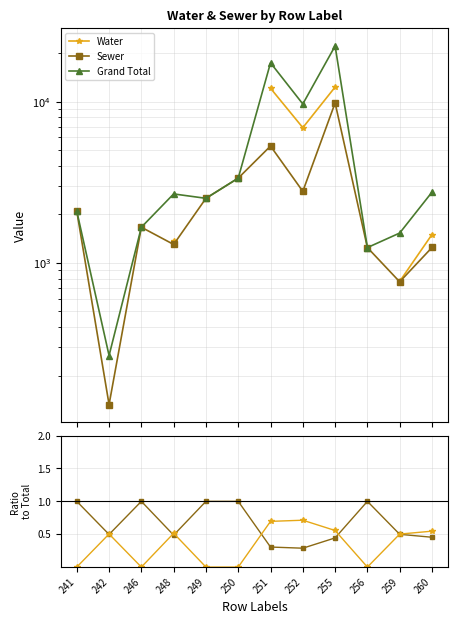

How many series are shown in this chart?

3